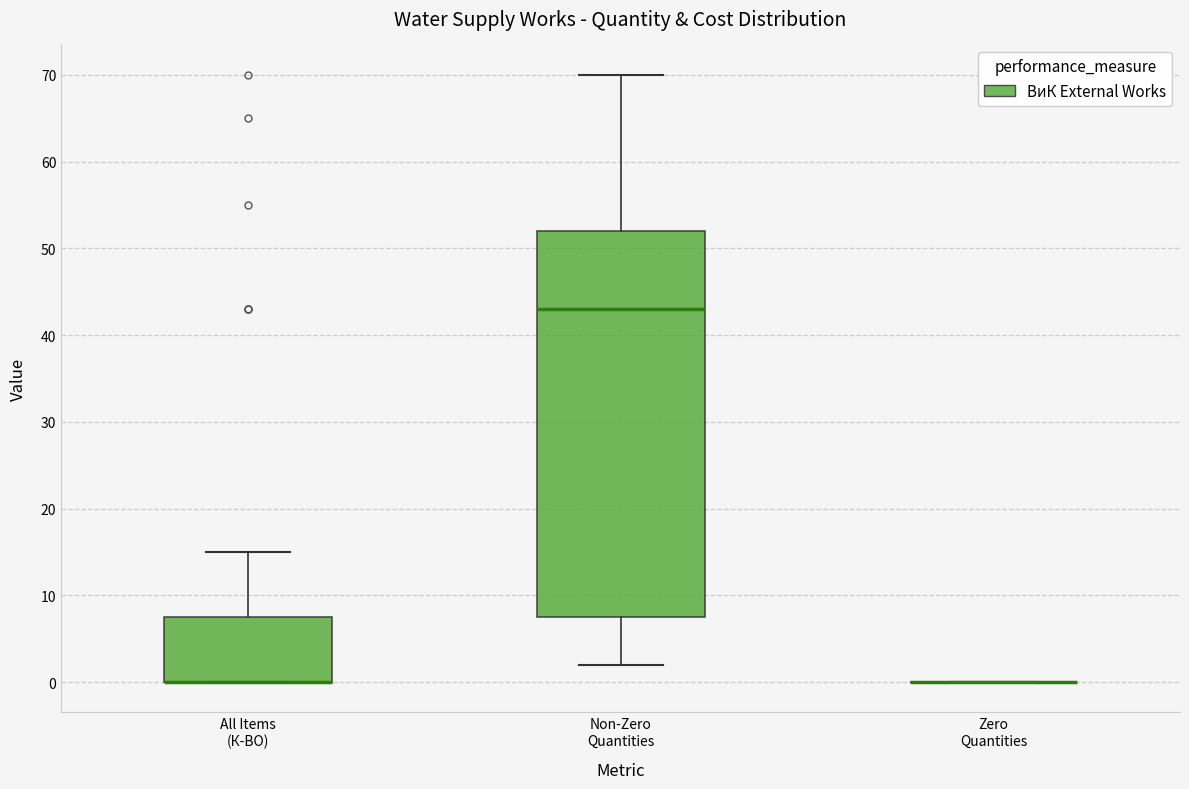

Reading left to right, transcribe this box plot: for each box, give where its median line is, the range the box spans, and where its two whiskers end, as read against the y-axis. The values are not printed on the chart, so give them approximately, as read against the axis.

All Items (К-ВО): median 0 (drawn on the box's lower edge), box 0 to 8, whiskers 0 to 15
Non-Zero Quantities: median 43, box 8 to 52, whiskers 2 to 70
Zero Quantities: box collapsed to a line at 0, whiskers 0 to 0